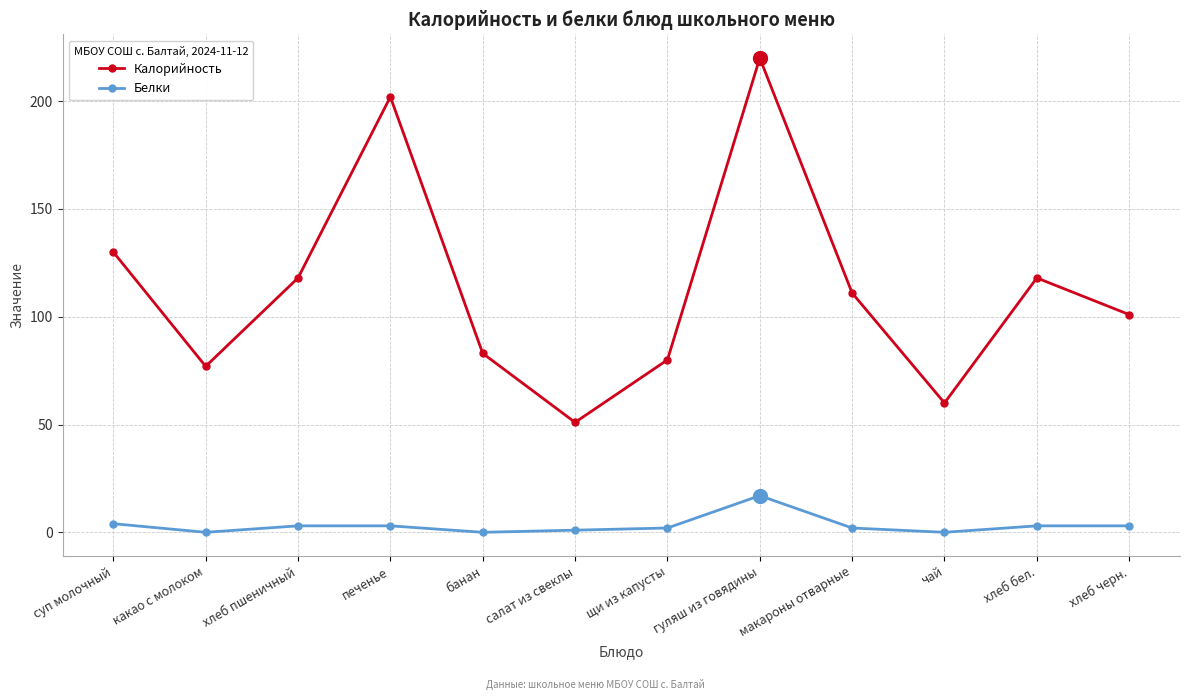

Reading left to right, transcribe all the data shown in this chart.

Калорийность: 130	77	118	202	83	51	80	220	111	60	118	101
Белки: 4	0	3	3	0	1	2	17	2	0	3	3